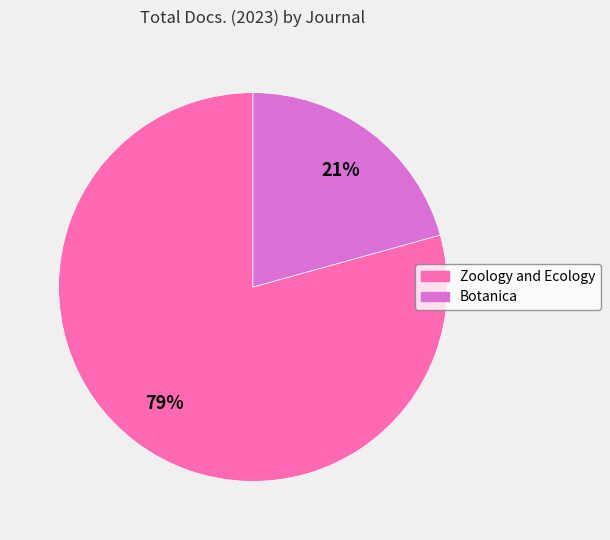

Combined, do Zoology and Ecology and Botanica account for over 50%?

Yes